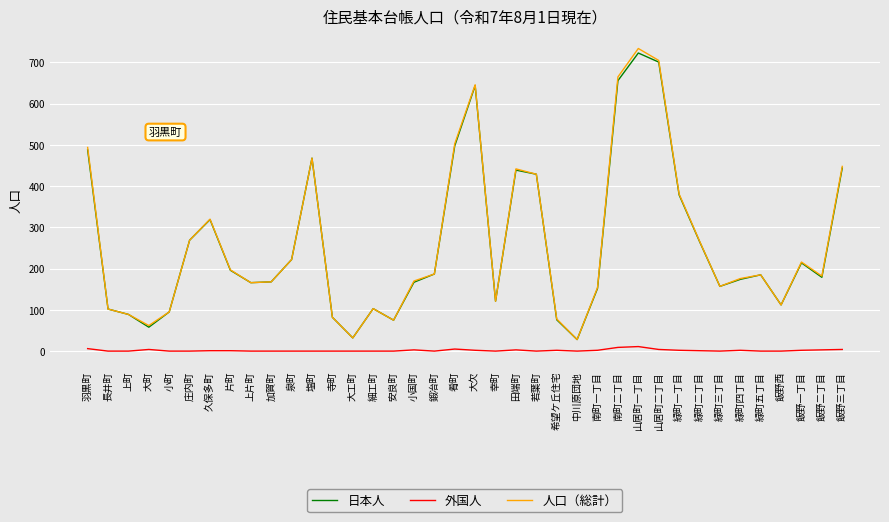

True or false: 日本人 and 外国人 intersect in this chart.

False